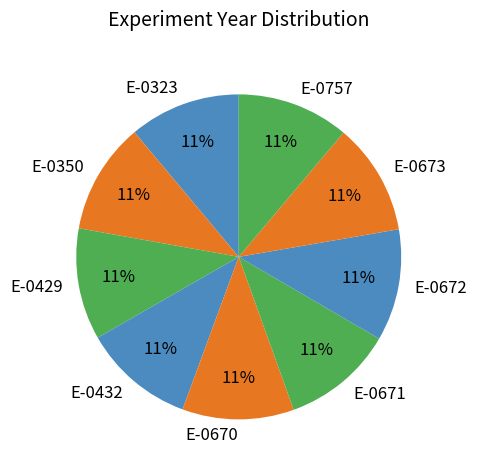

What is the ratio of the value at E-0757 to the value at E-0673?

1.0